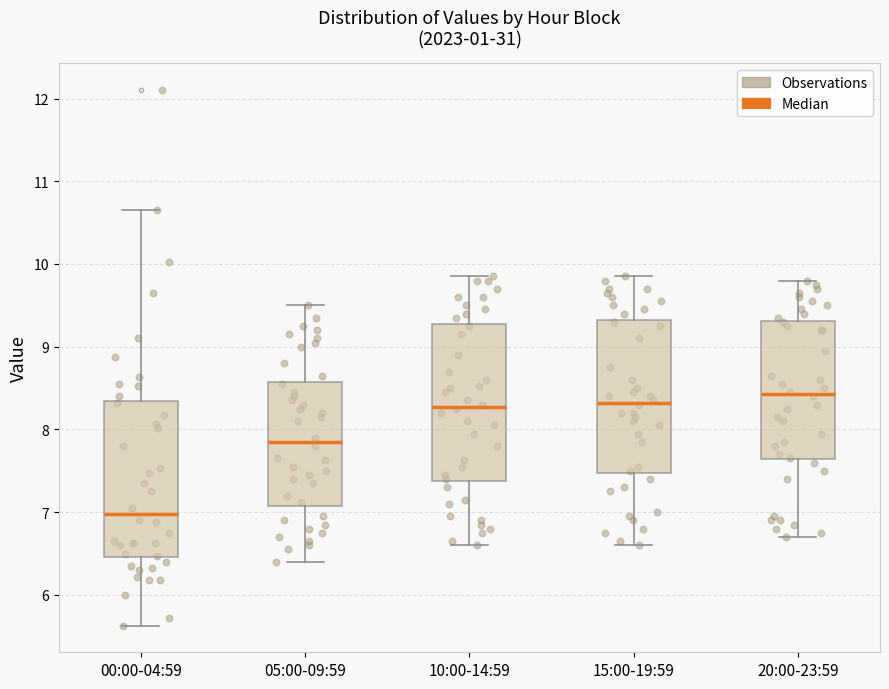

Reading left to right, read every box against the y-axis: the position of its median line, the range the box covers, and the ends of its whiskers. The values are not printed on the chart, so give them approximately, as read against the axis.

00:00-04:59: median 7.0, box 6.5 to 8.3, whiskers 5.6 to 10.7
05:00-09:59: median 7.9, box 7.1 to 8.6, whiskers 6.4 to 9.5
10:00-14:59: median 8.3, box 7.4 to 9.3, whiskers 6.6 to 9.9
15:00-19:59: median 8.3, box 7.5 to 9.3, whiskers 6.6 to 9.9
20:00-23:59: median 8.4, box 7.6 to 9.3, whiskers 6.7 to 9.8